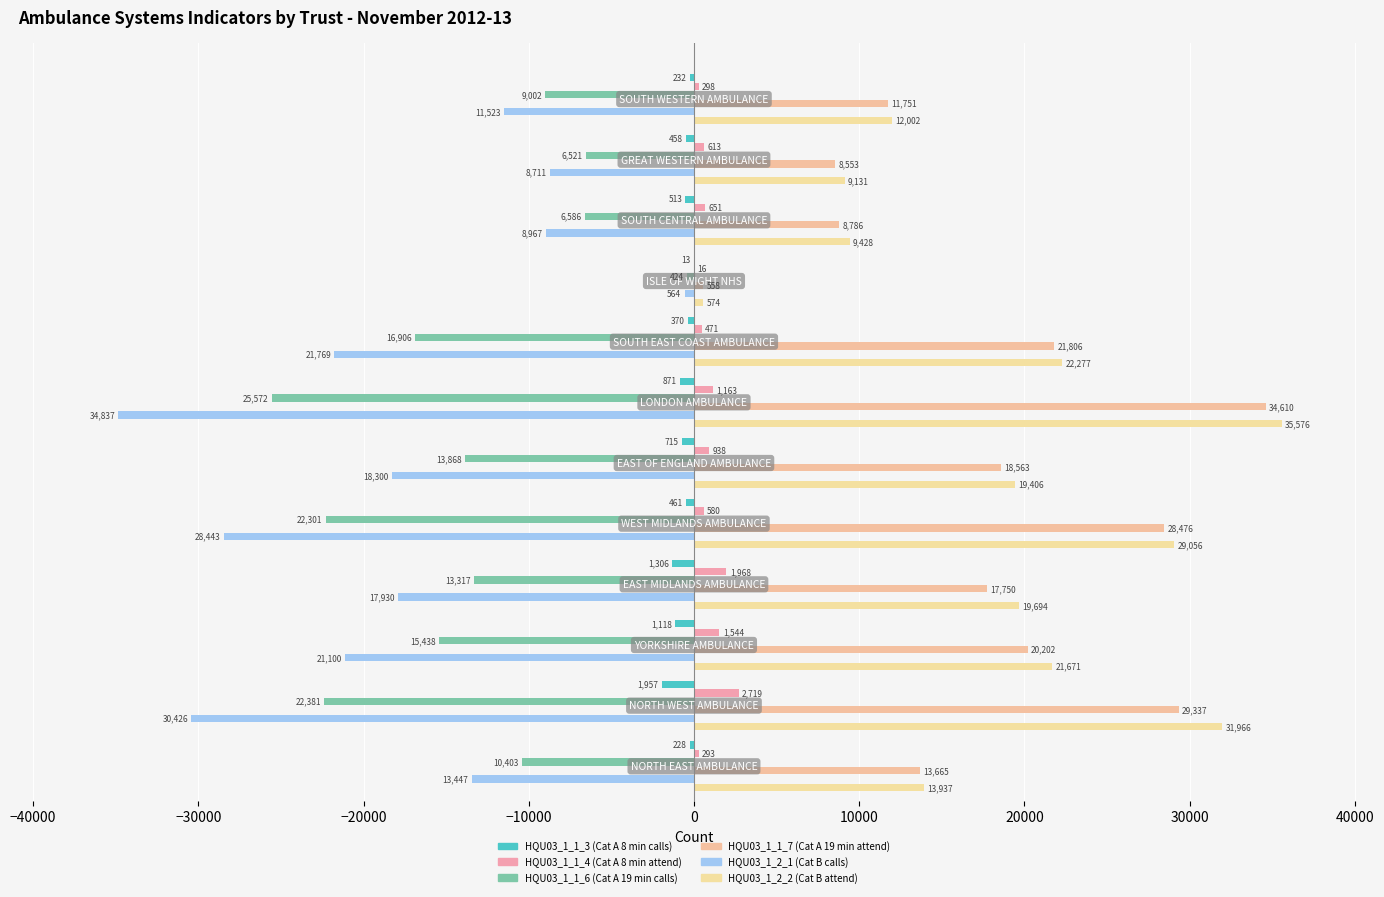

Which series has the largest total across all categories?

HQU03_1_2_2 (Cat B attend)